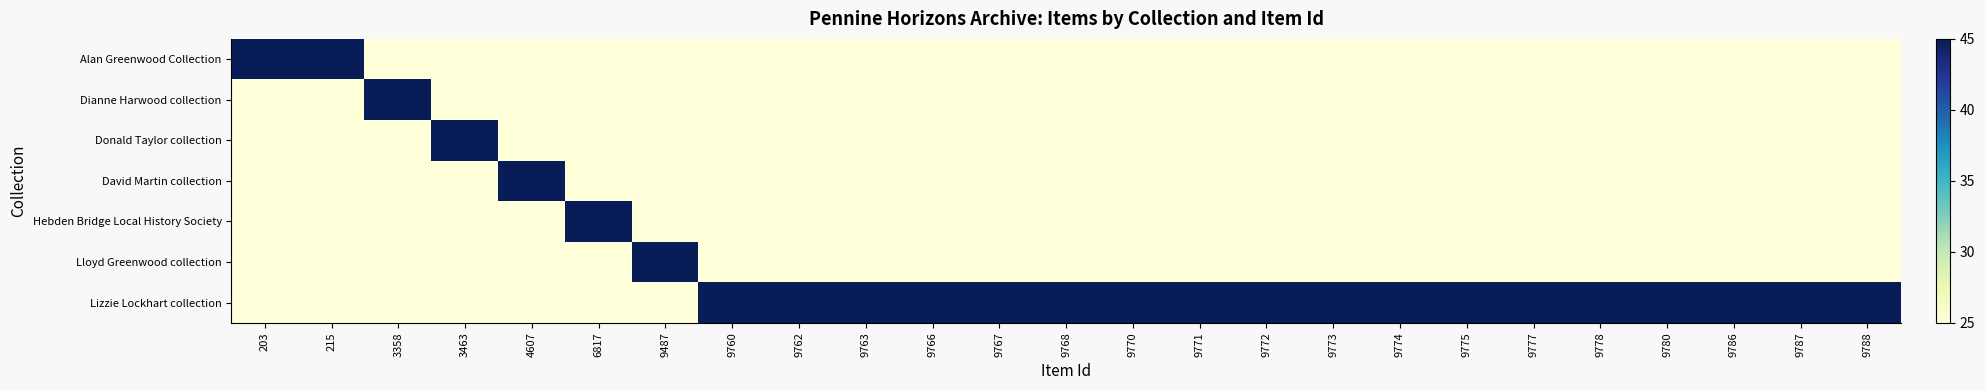

At which category is the sum across all series the highest?

203